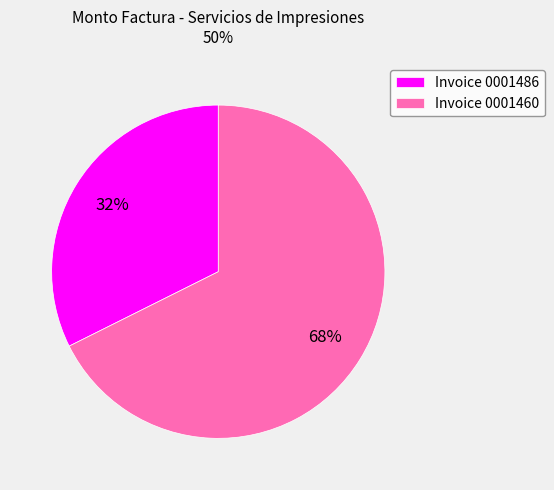

Count the number of slices in the pie.

2